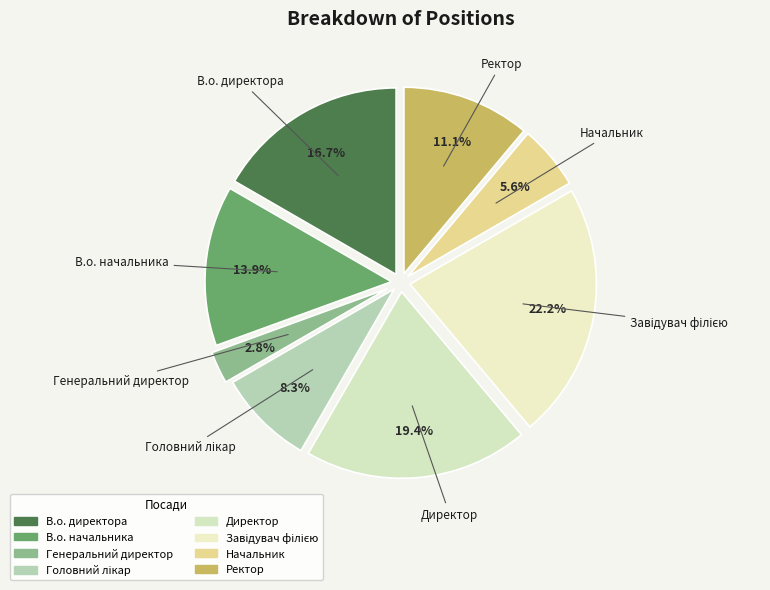

Combined, do Начальник and Директор account for over 50%?

No